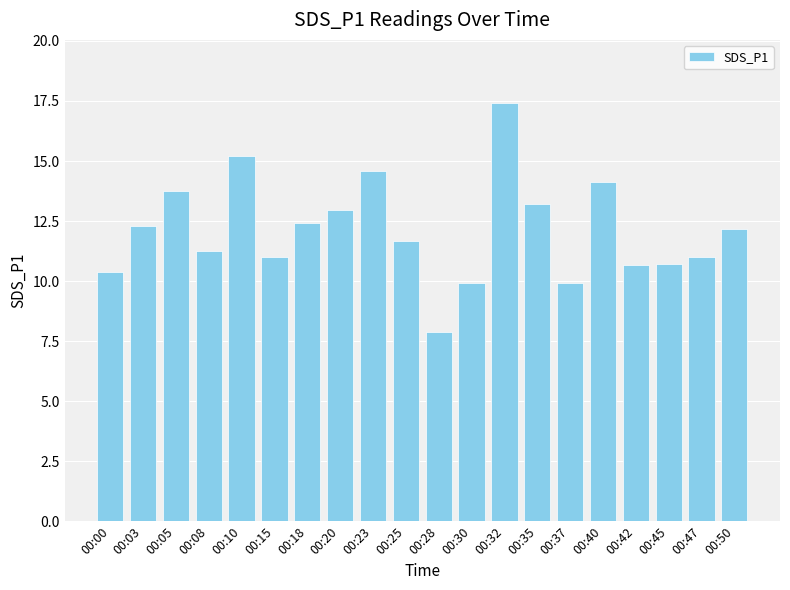

What is the sum of all values?

242.6